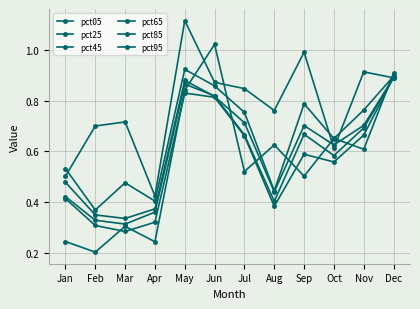

True or false: pct05 has a value of 1.0 at Jun.

True